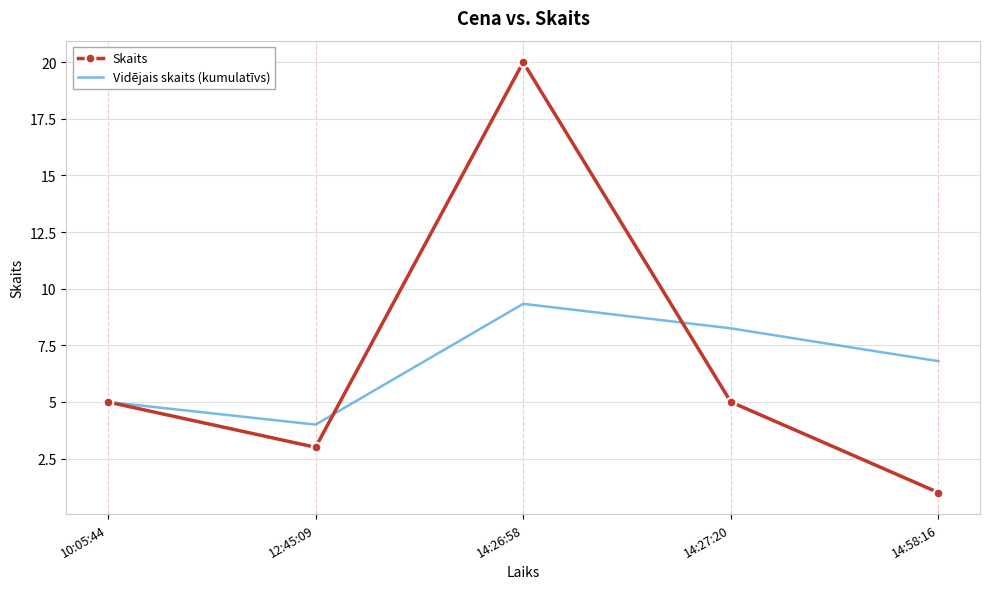

What value does the Skaits series have at 14:26:58?

20.0